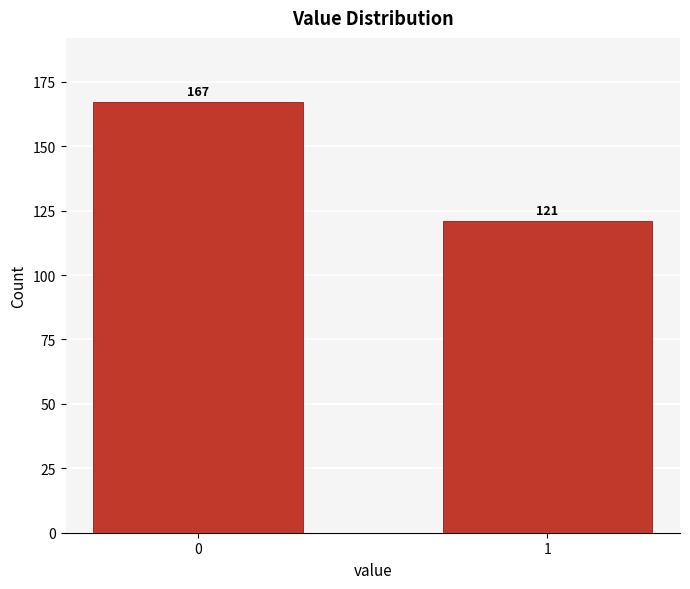

Reading left to right, transcribe all the data shown in this chart.

167	121